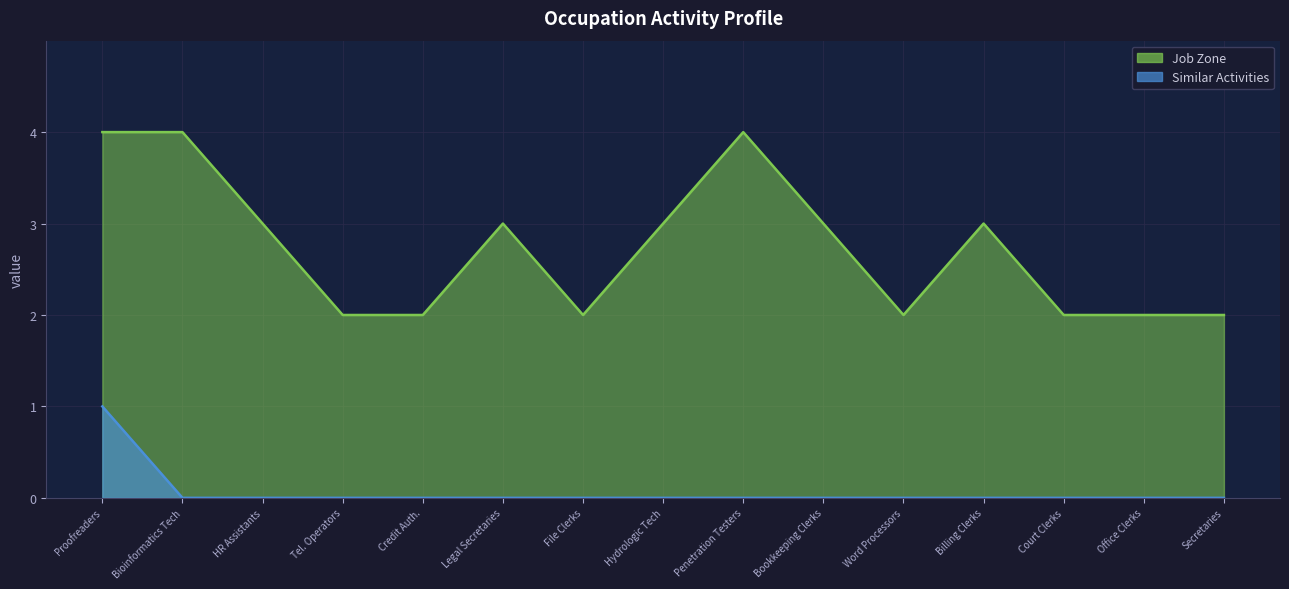

How many lines are shown in the chart?

2